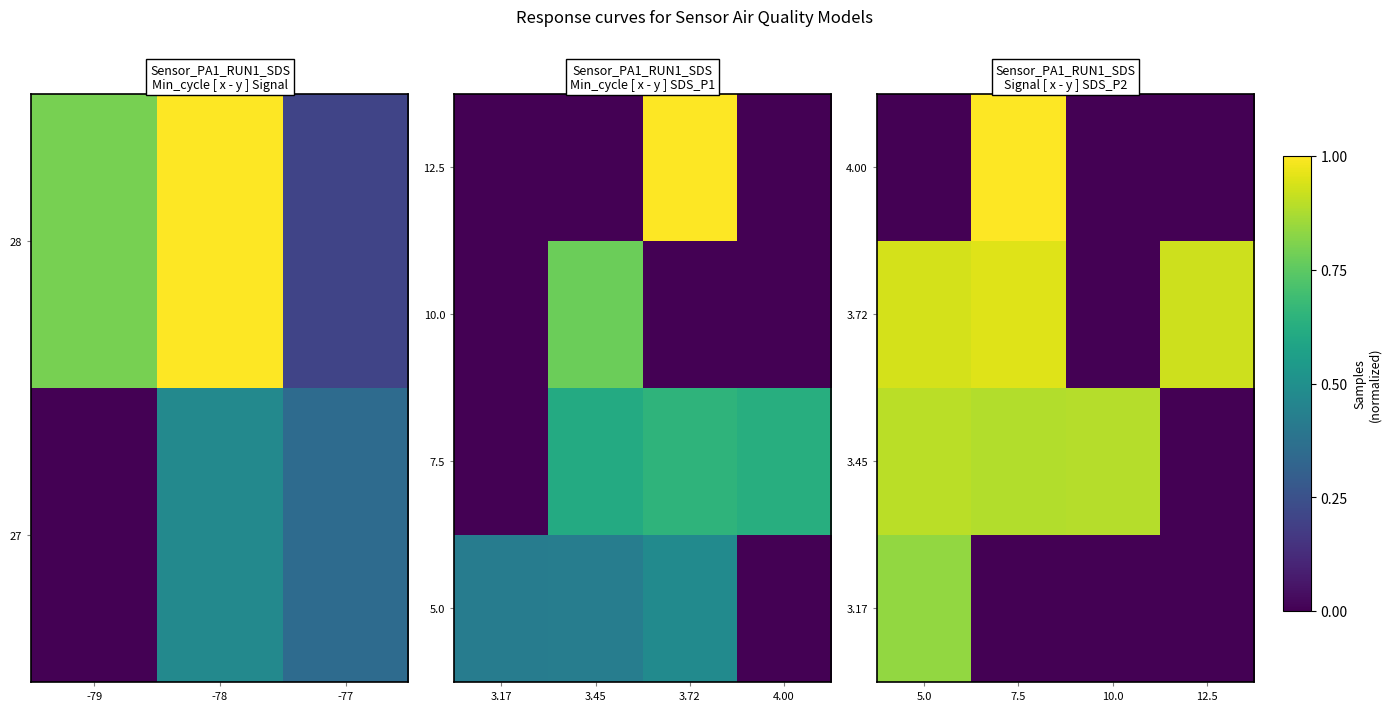

The value of 3.45 at 10.0 is 1.5. True or false?

False